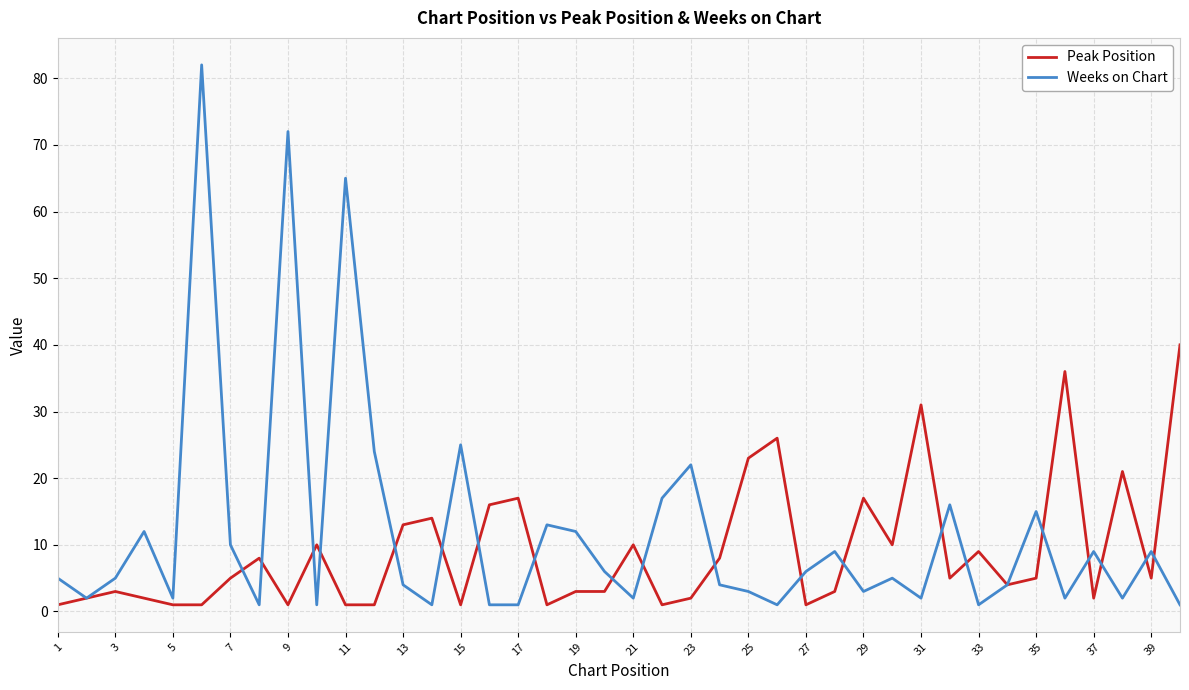

Does the chart display data point markers on the line(s)?

No